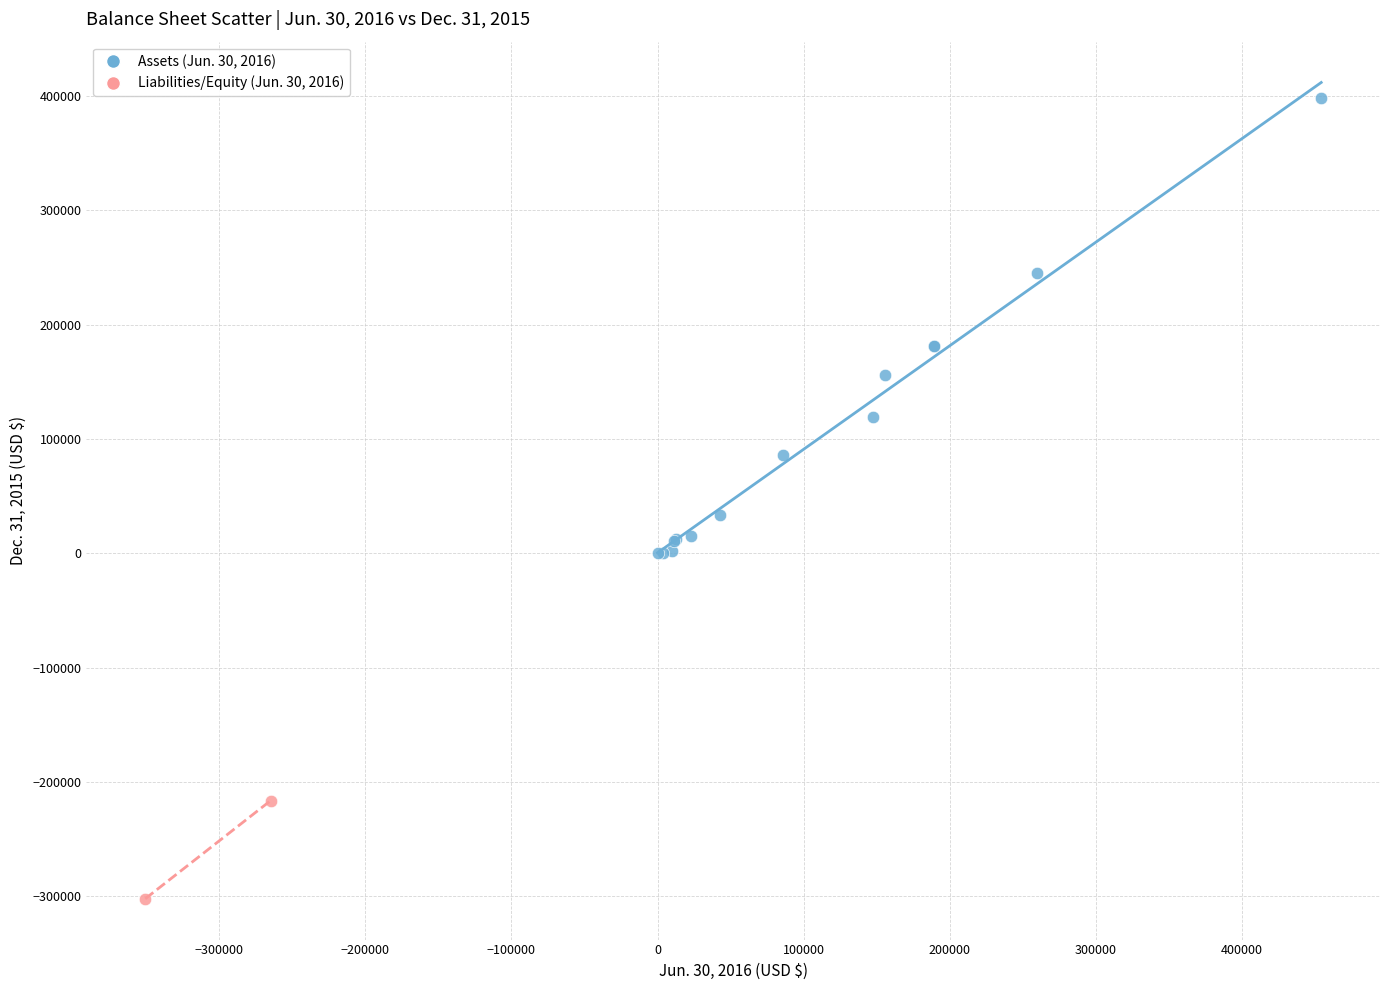

What are all the series names shown in the legend?

Assets (Jun. 30, 2016), Liabilities/Equity (Jun. 30, 2016)